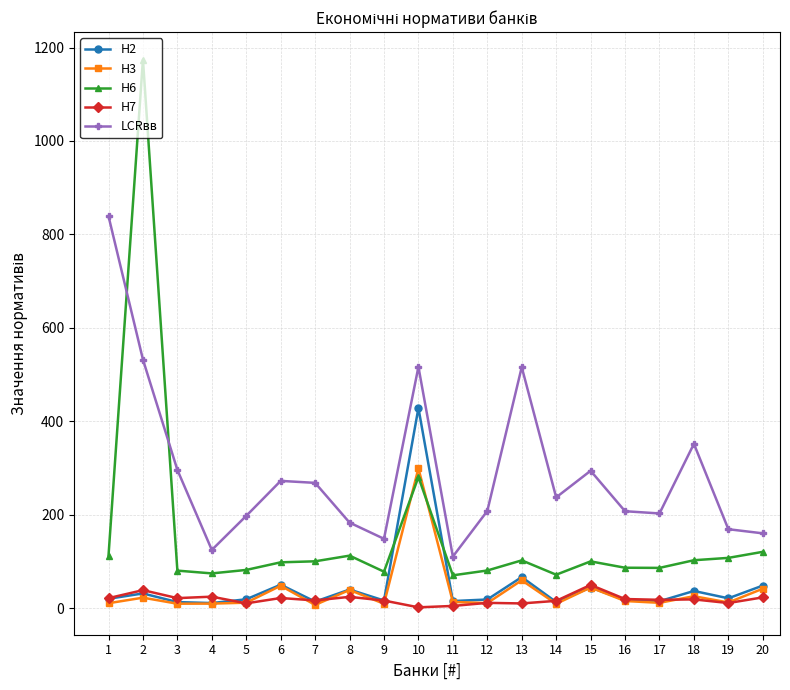

What is the sum of all LCRвв values?

5836.2